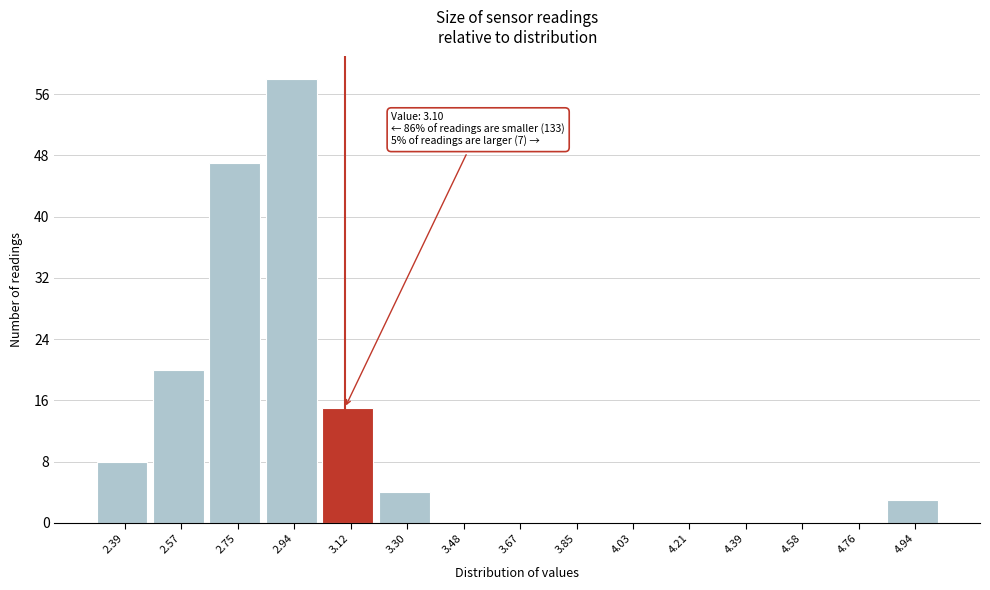

Which range on the x-axis has the tallest bar?

2.846 to 3.028